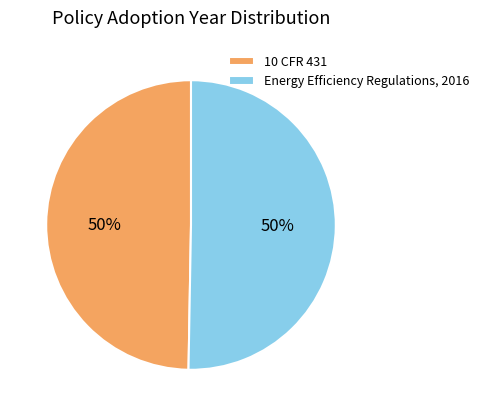

What percentage is the 10 CFR 431 slice, to the nearest percent?

50%